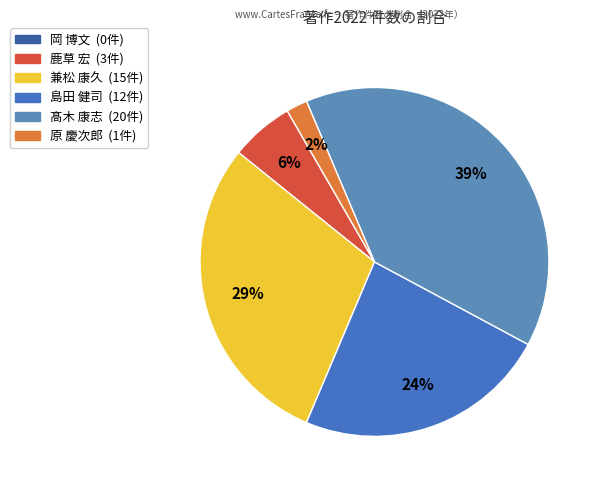

How many segments does this pie chart have?

6